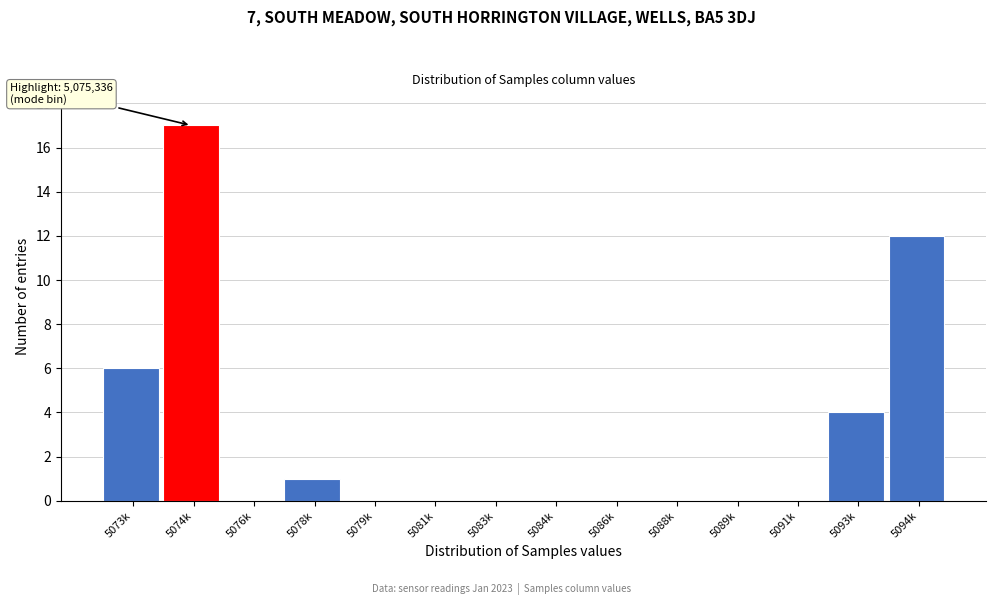

Reading right to left, list all the values displayed in this chart.

5094k=12	5093k=4	5091k=0	5089k=0	5088k=0	5086k=0	5084k=0	5083k=0	5081k=0	5079k=0	5078k=1	5076k=0	5074k=17	5073k=6